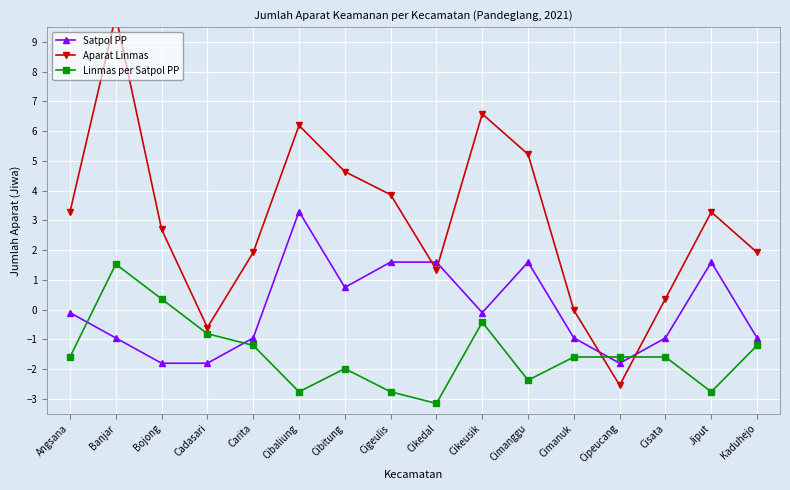

What is the total value across all series at Cikedal?

-0.2